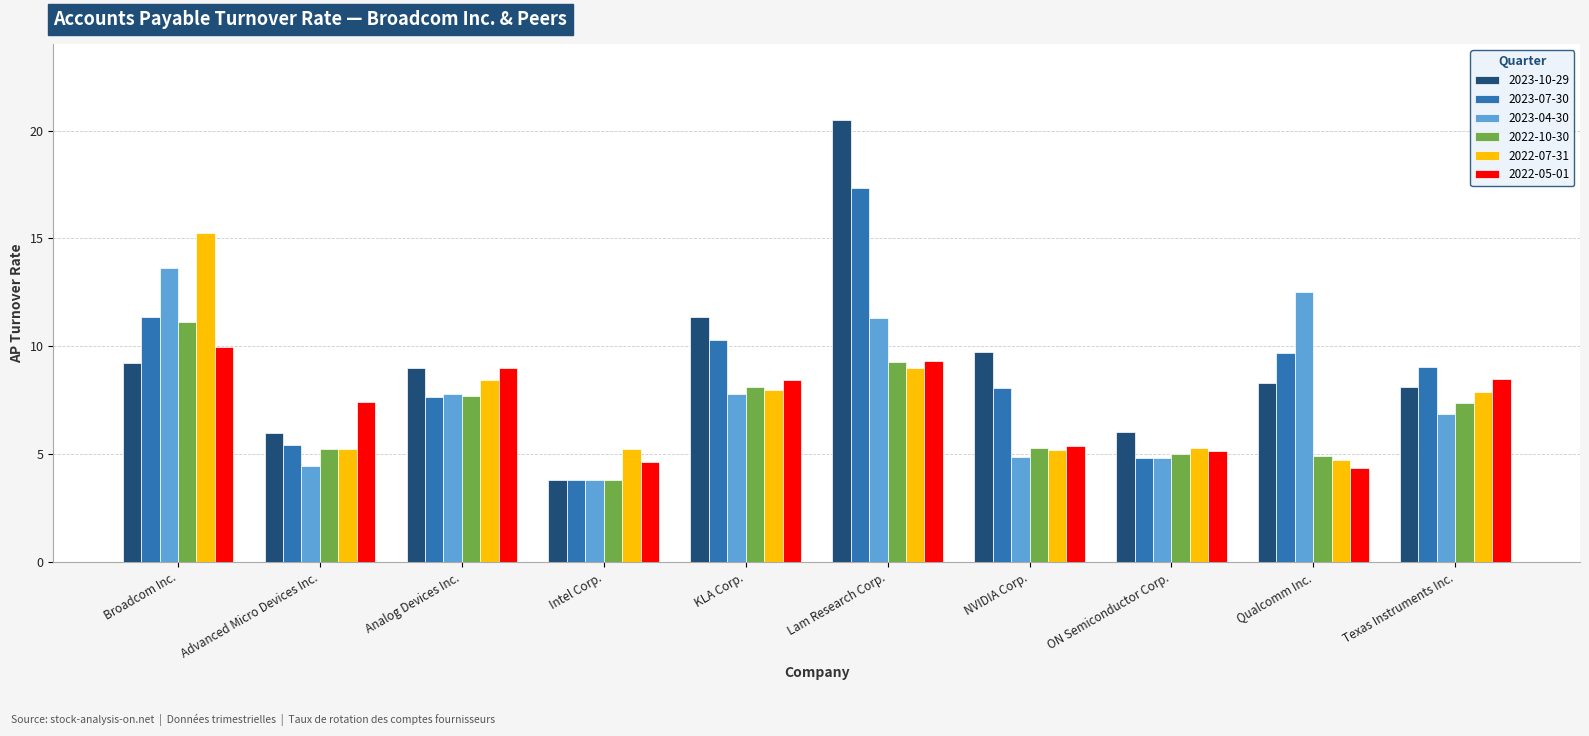

What are all the series names shown in the legend?

2023-10-29, 2023-07-30, 2023-04-30, 2022-10-30, 2022-07-31, 2022-05-01